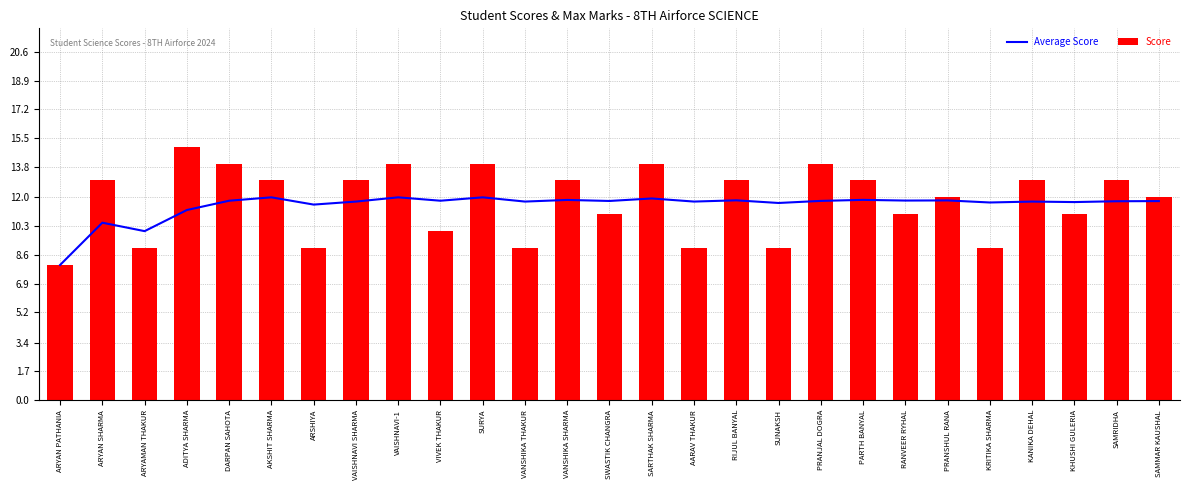

How many categories are shown in the chart?

27